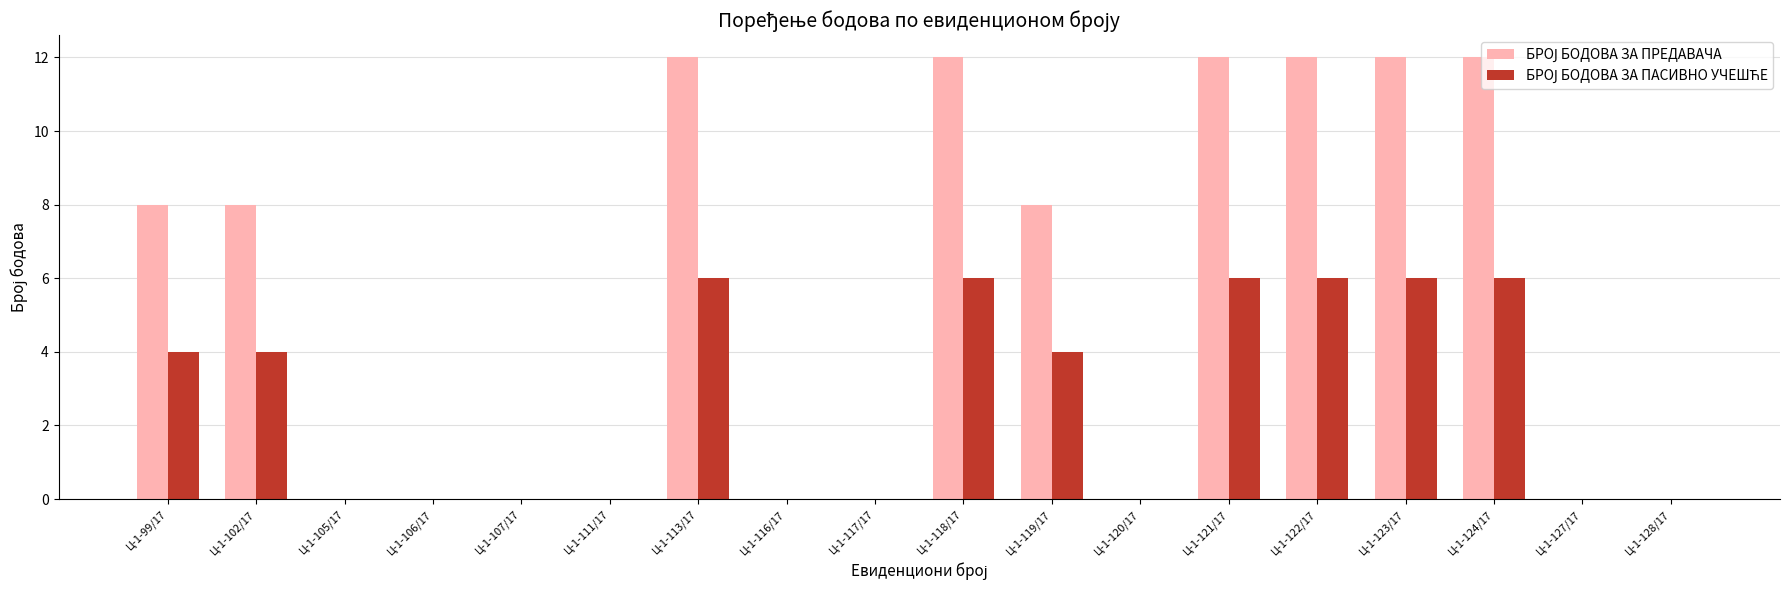

Rank the series by their maximum value, from lowest to highest.

БРОЈ БОДОВА ЗА ПАСИВНО УЧЕШЋЕ, БРОЈ БОДОВА ЗА ПРЕДАВАЧА